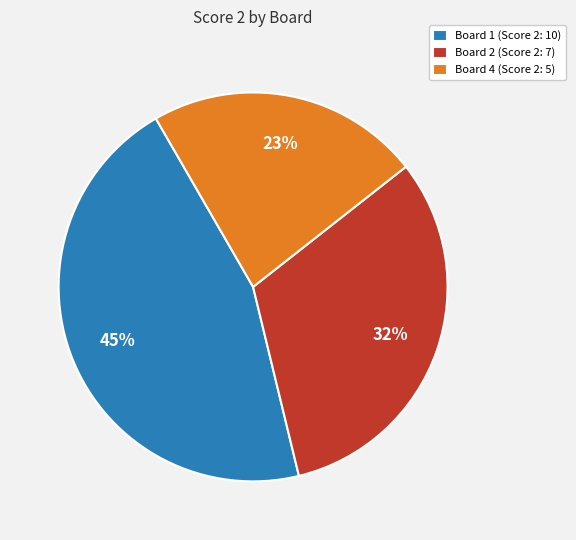

Is Board 1 (Score 2: 10) the majority of the pie?

No